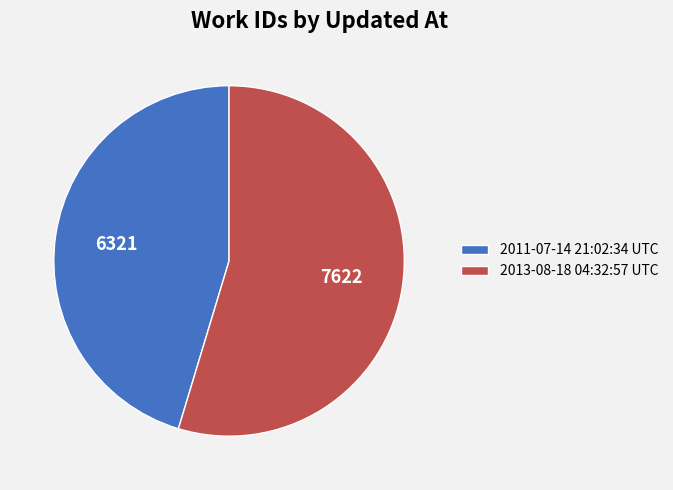

Is it true that 2013-08-18 04:32:57 UTC is 55% of the pie?

True